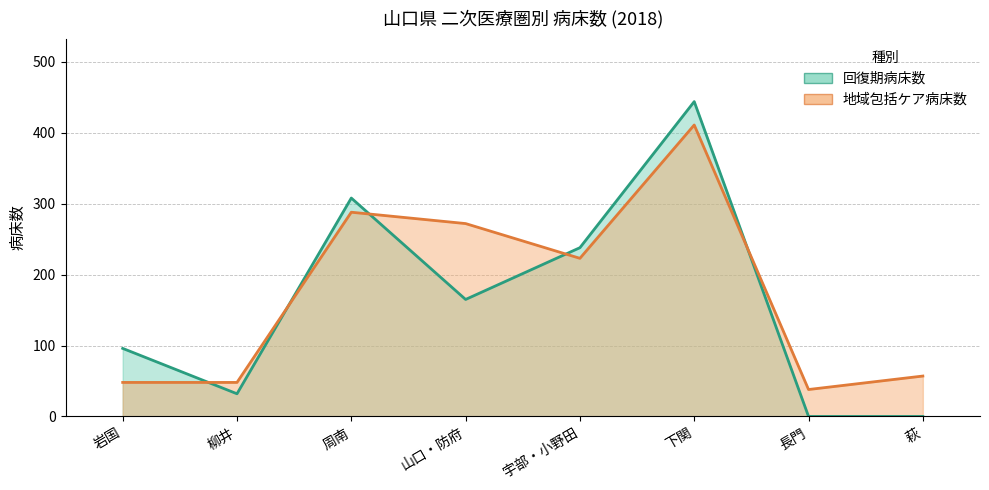

The value of 回復期病床数 at 萩 is 0. True or false?

True